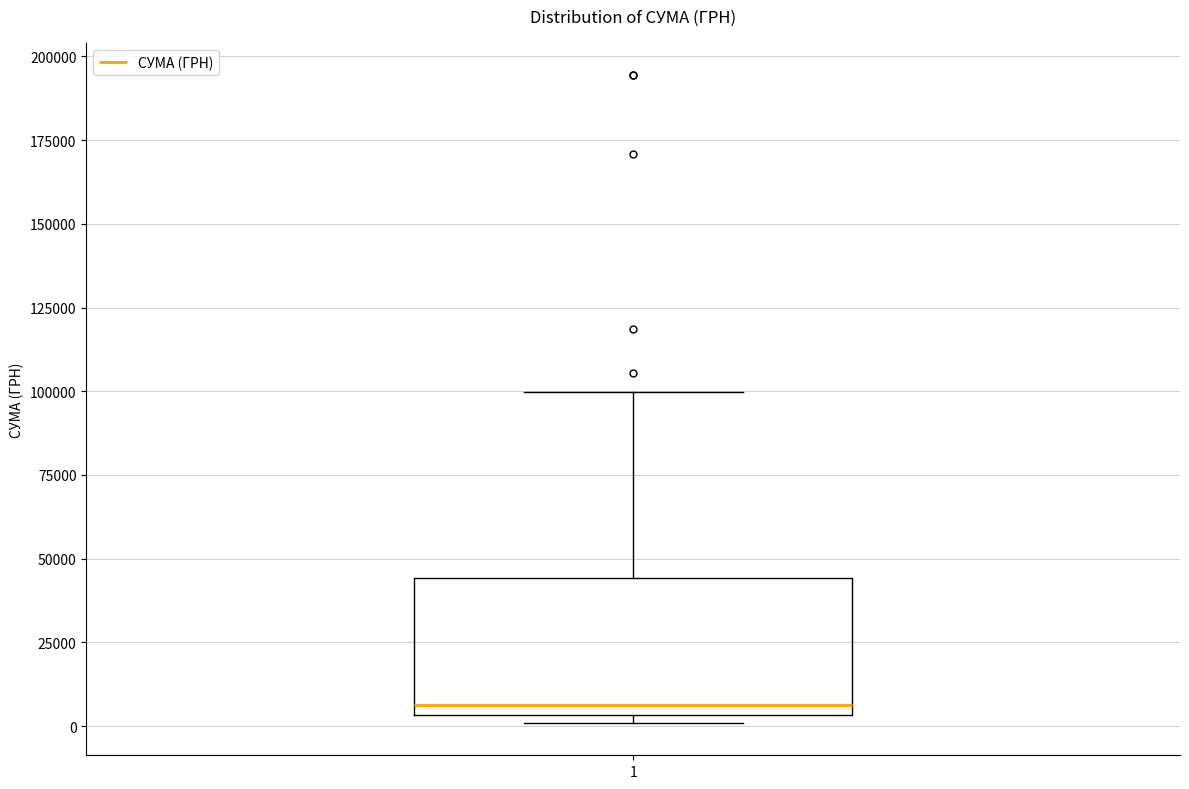

Where does the upper whisker of the box at x = 1 end on the y-axis? The values are not printed on the chart, so give them approximately, as read against the axis.

100000